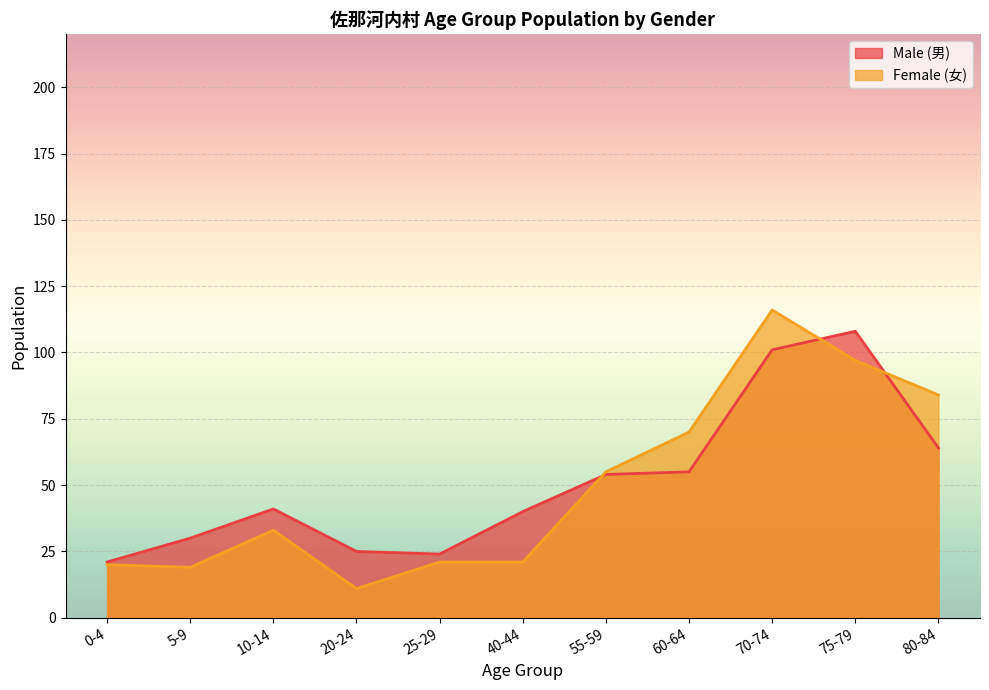

Which category has the highest value in the Female (女) series?

70-74